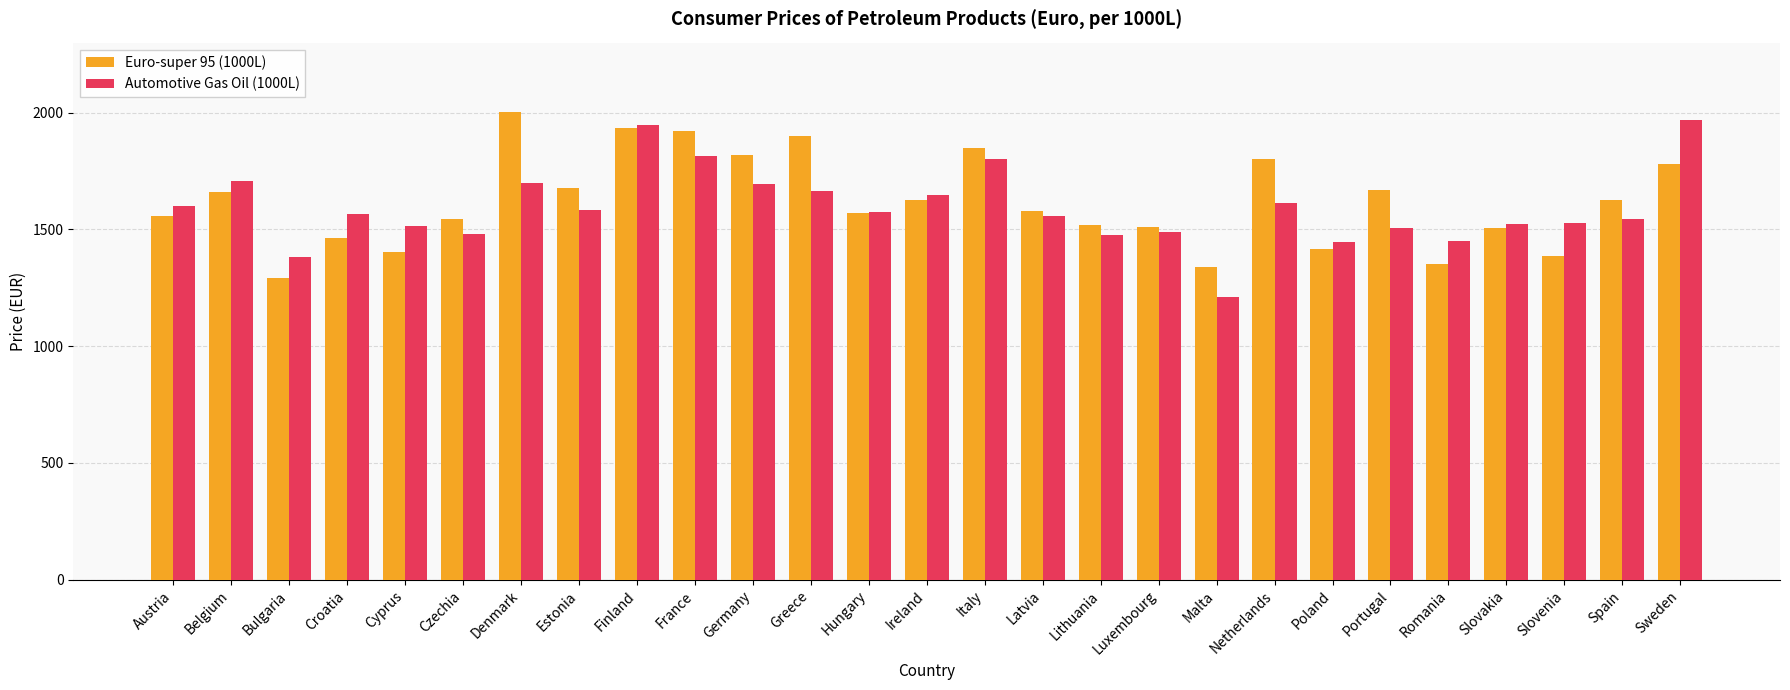

At which category is the sum across all series the highest?

Finland